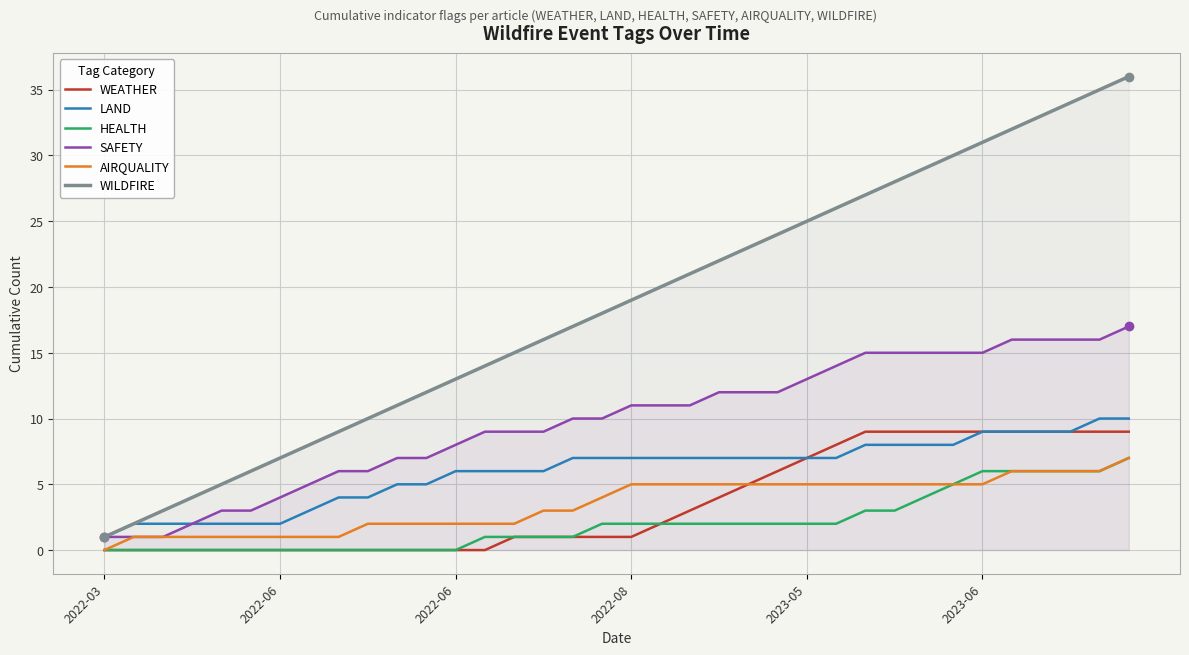

How many values in HEALTH are above zero?

23